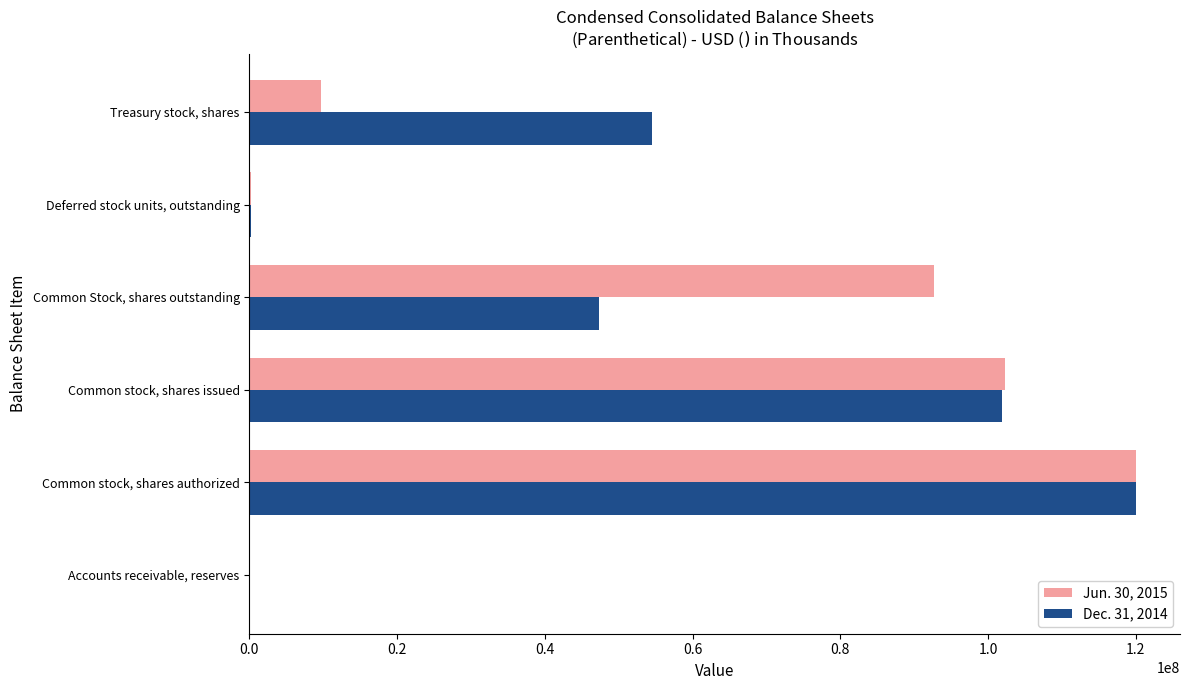

Is the value of Jun. 30, 2015 at Accounts receivable, reserves greater than the value of Dec. 31, 2014 at Common Stock, shares outstanding?

No